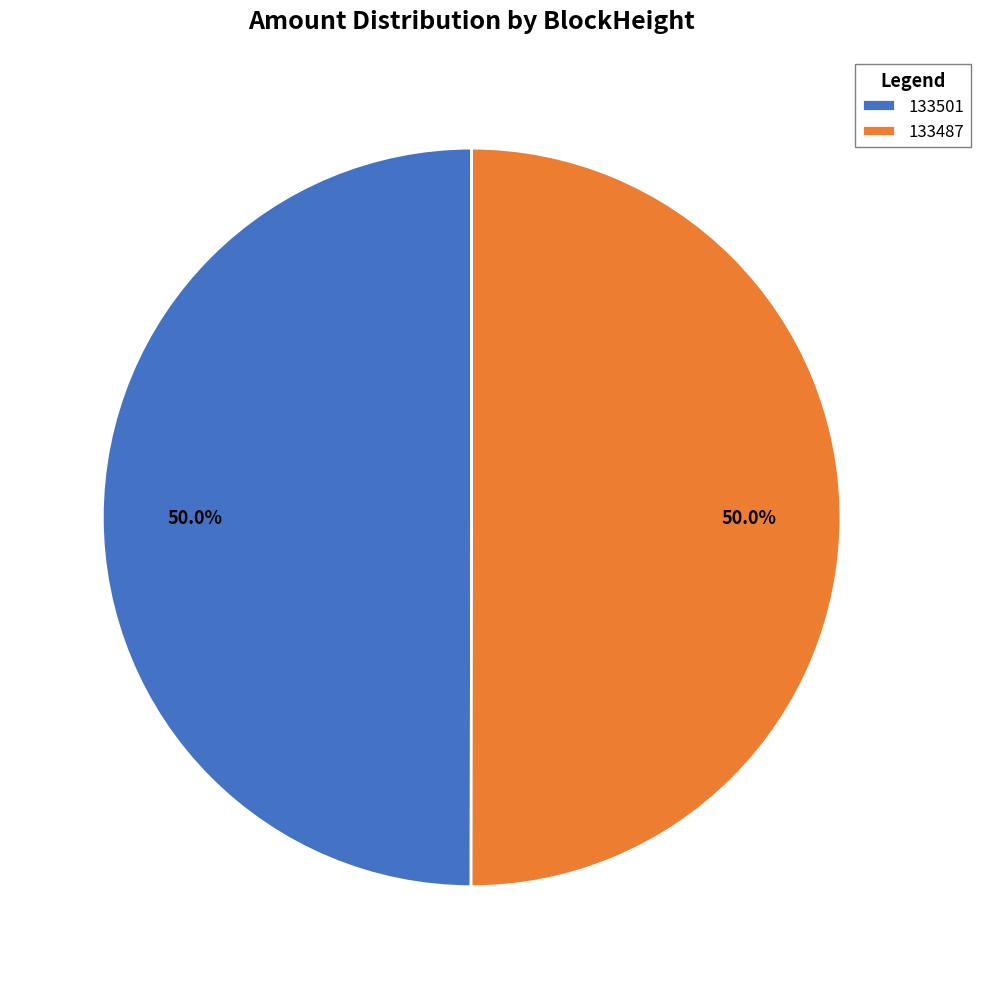

How many slices are in this pie chart?

2